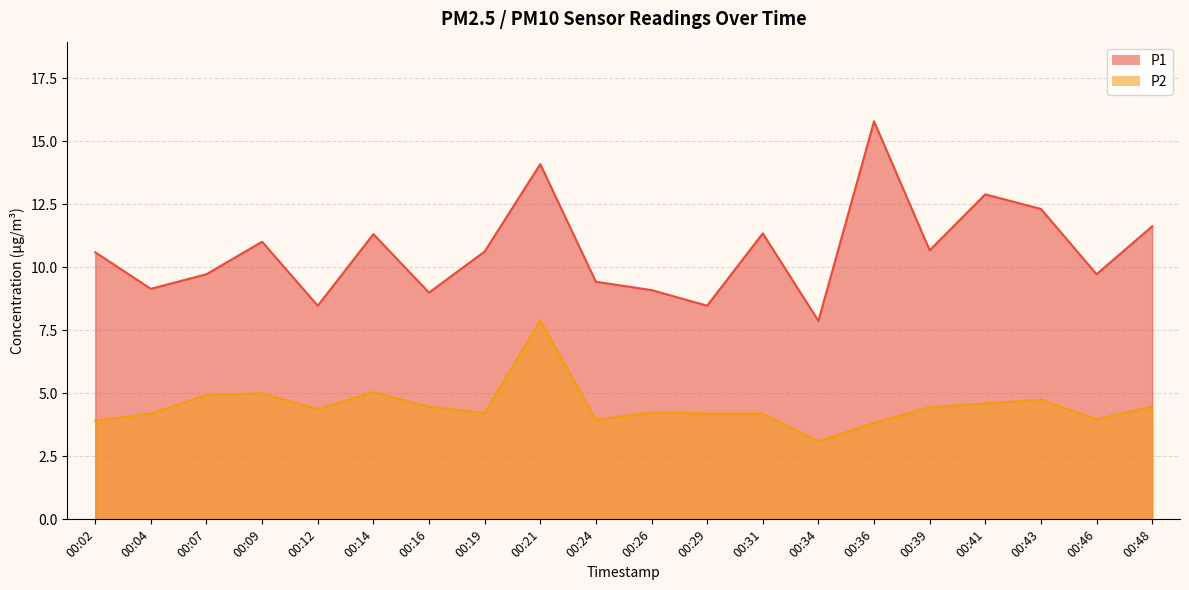

At which category is the sum across all series the highest?

00:21